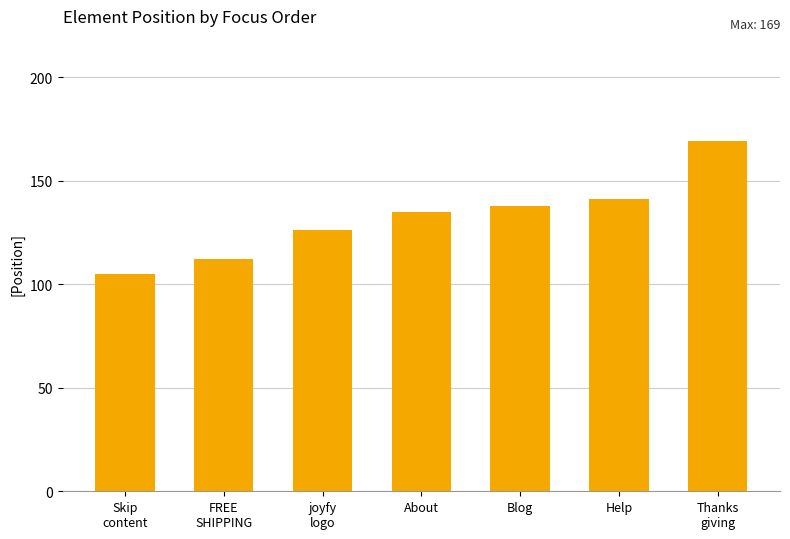

Are the bars horizontal?

No